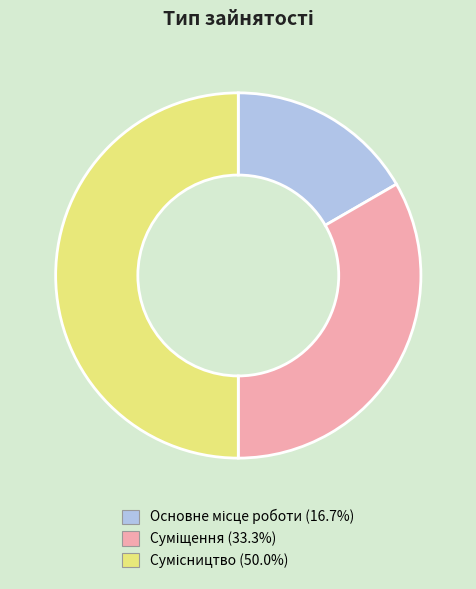

Which slice is the largest?

Сумісництво